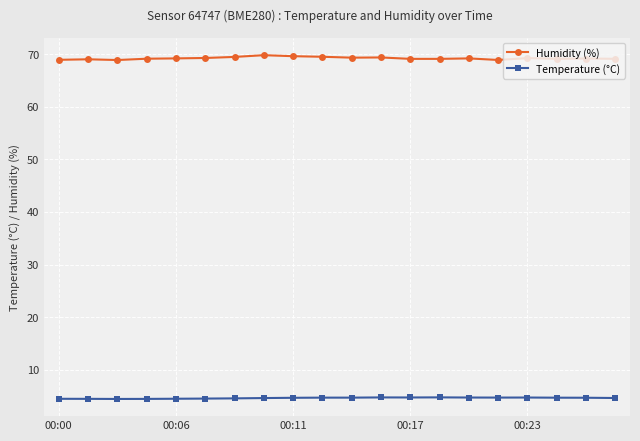

Which series has the widest spread of values?

Humidity (%)